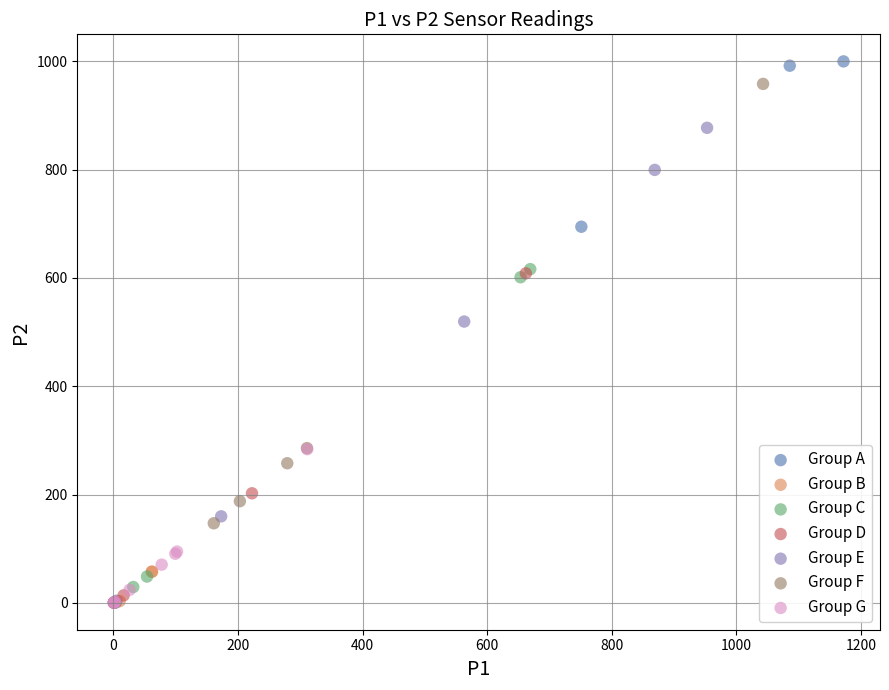

What are all the series names shown in the legend?

Group A, Group B, Group C, Group D, Group E, Group F, Group G